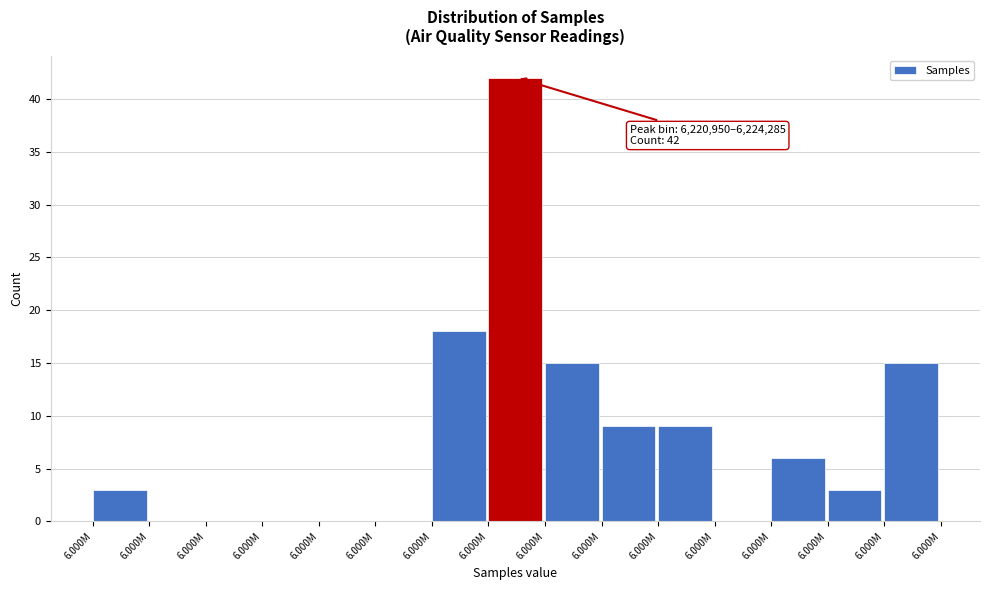

How many categories are shown in the chart?

15